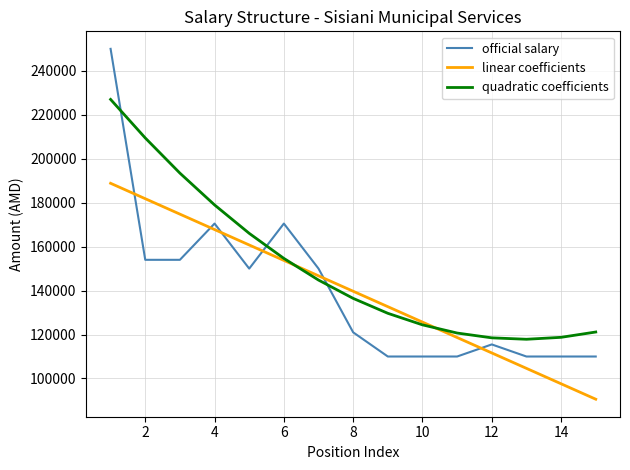

Rank the series by their maximum value, from highest to lowest.

official salary, quadratic coefficients, linear coefficients